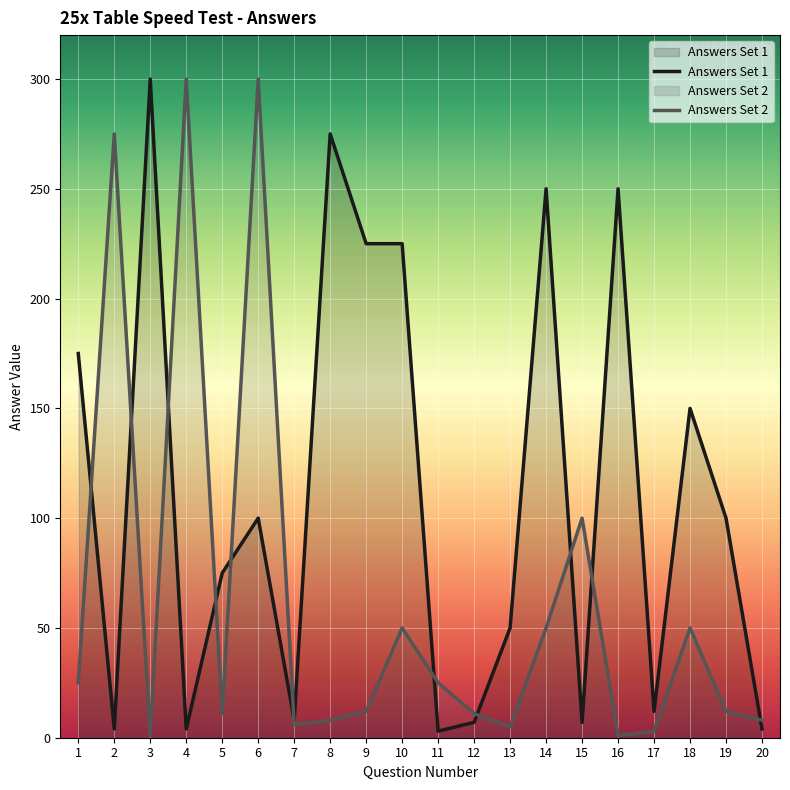

Reading left to right, what are all the values shown in this chart?

Answers Set 1: 175	4	300	4	75	100	8	275	225	225	3	7	50	250	7	250	12	150	100	4
Answers Set 2: 25	275	1	300	11	300	6	8	12	50	25	11	5	50	100	1	3	50	12	8